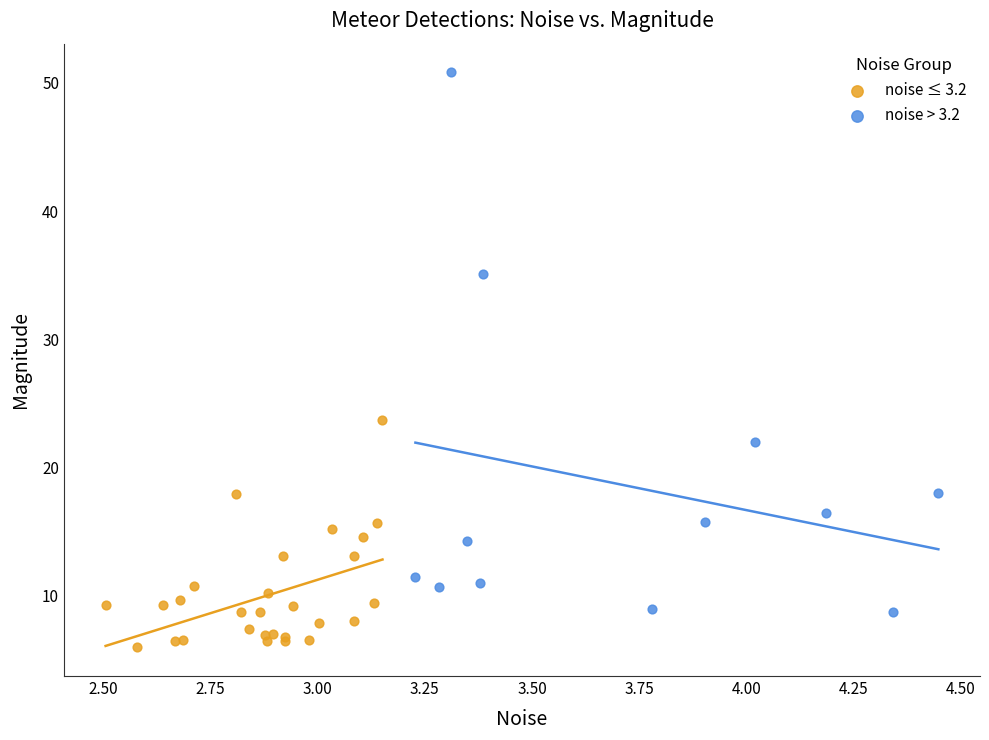

Which series reaches the maximum Y coordinate?

noise > 3.2